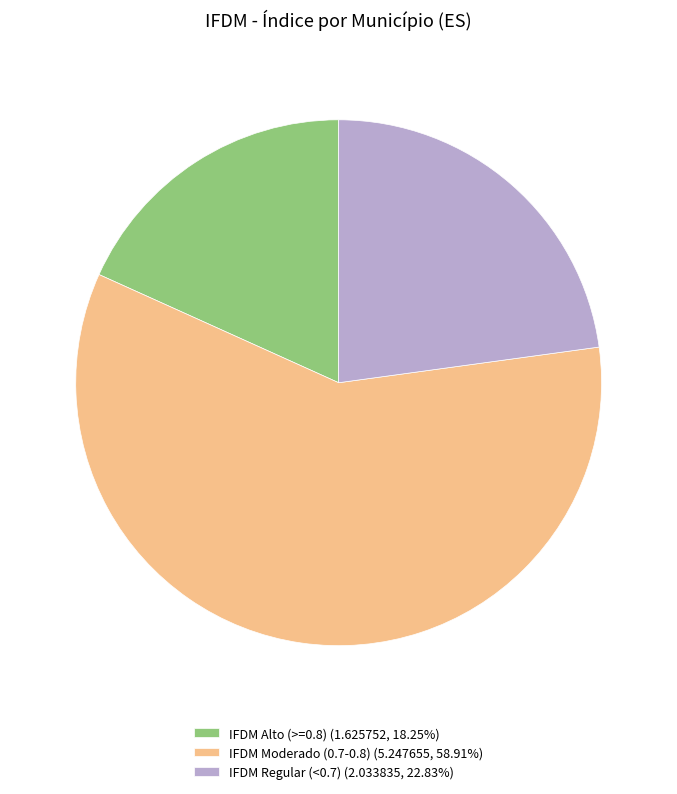

Is the sum of IFDM Alto (>=0.8) (1.625752, 18.25%) and IFDM Moderado (0.7-0.8) (5.247655, 58.91%) greater than half?

Yes